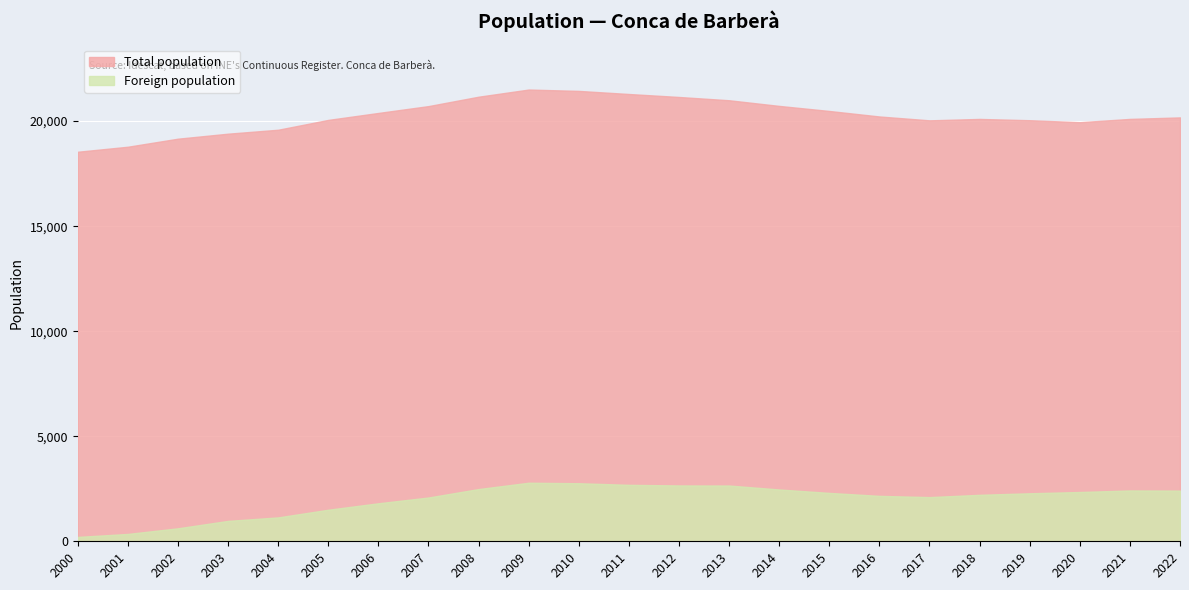

How many lines are shown in the chart?

2